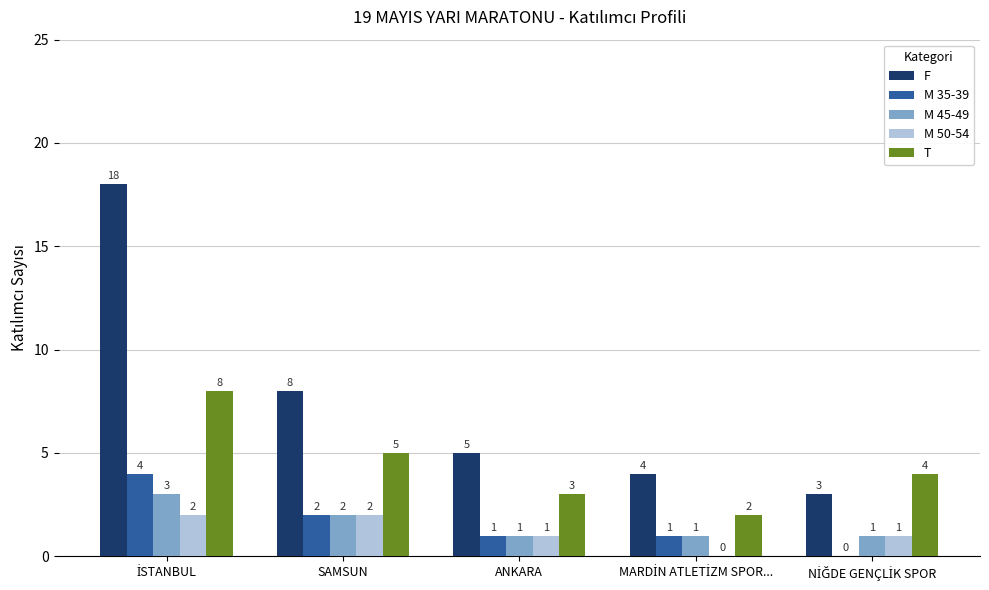

How many data points does each series have?

5